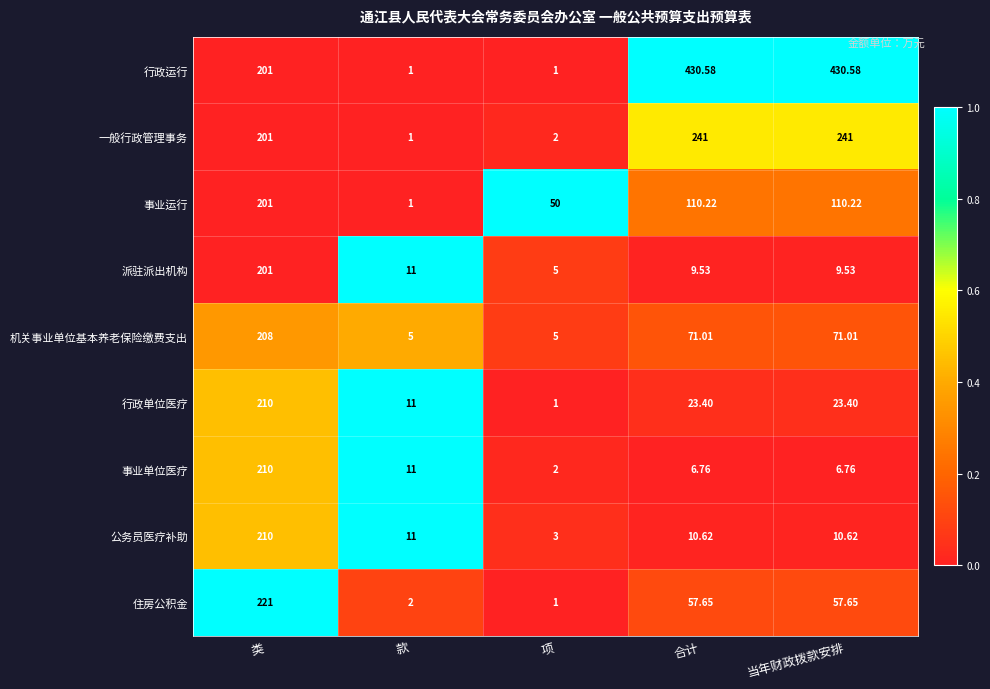

Where does the 行政单位医疗 series first go above 23?

类